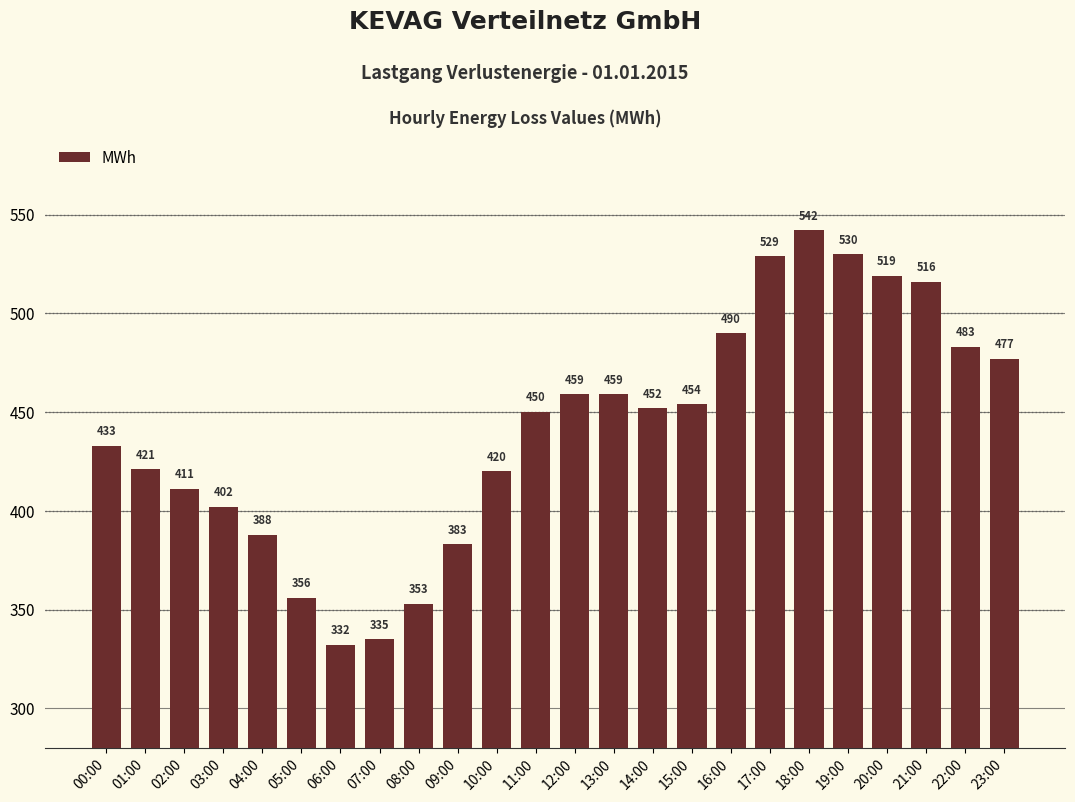

Reading left to right, what are all the values shown in this chart?

433	421	411	402	388	356	332	335	353	383	420	450	459	459	452	454	490	529	542	530	519	516	483	477